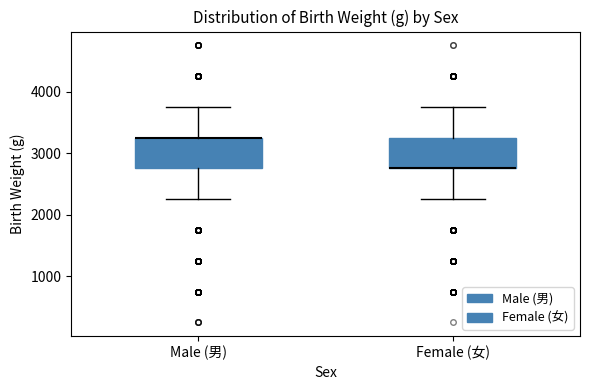

Reading left to right, read every box against the y-axis: the position of its median line, the range the box covers, and the ends of its whiskers. The values are not printed on the chart, so give them approximately, as read against the axis.

Male (男): median 3300 (drawn on the box's upper edge), box 2800 to 3300, whiskers 2300 to 3800
Female (女): median 2800 (drawn on the box's lower edge), box 2800 to 3300, whiskers 2300 to 3800